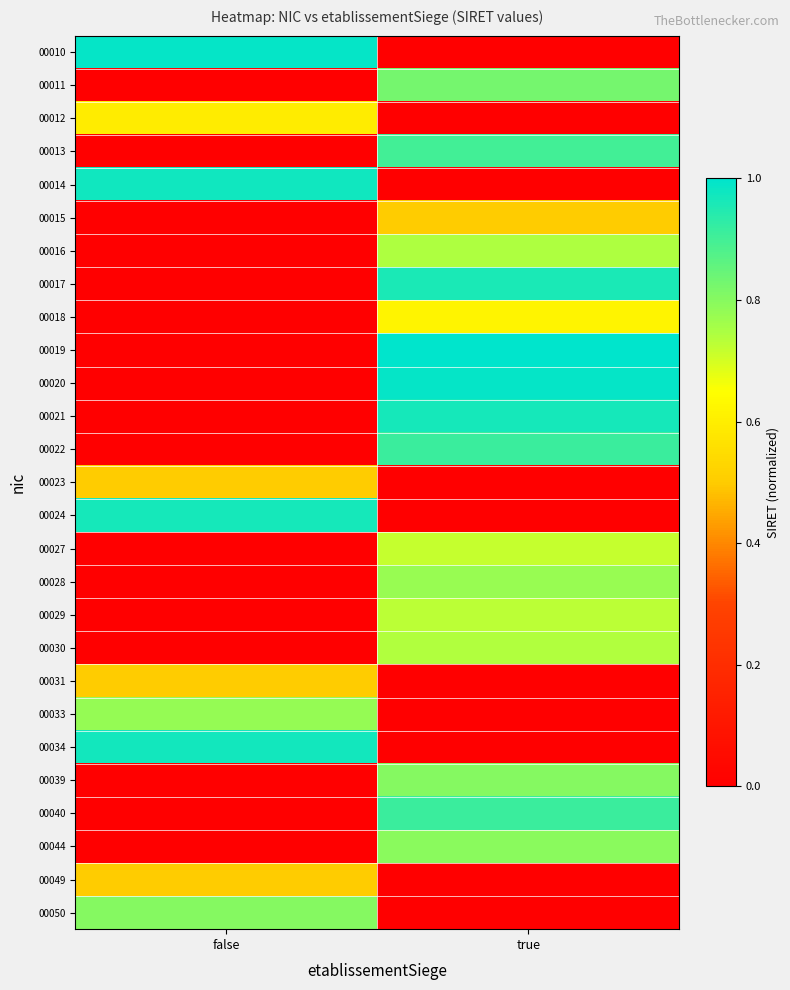

What is the total value across all series at false?

7.6